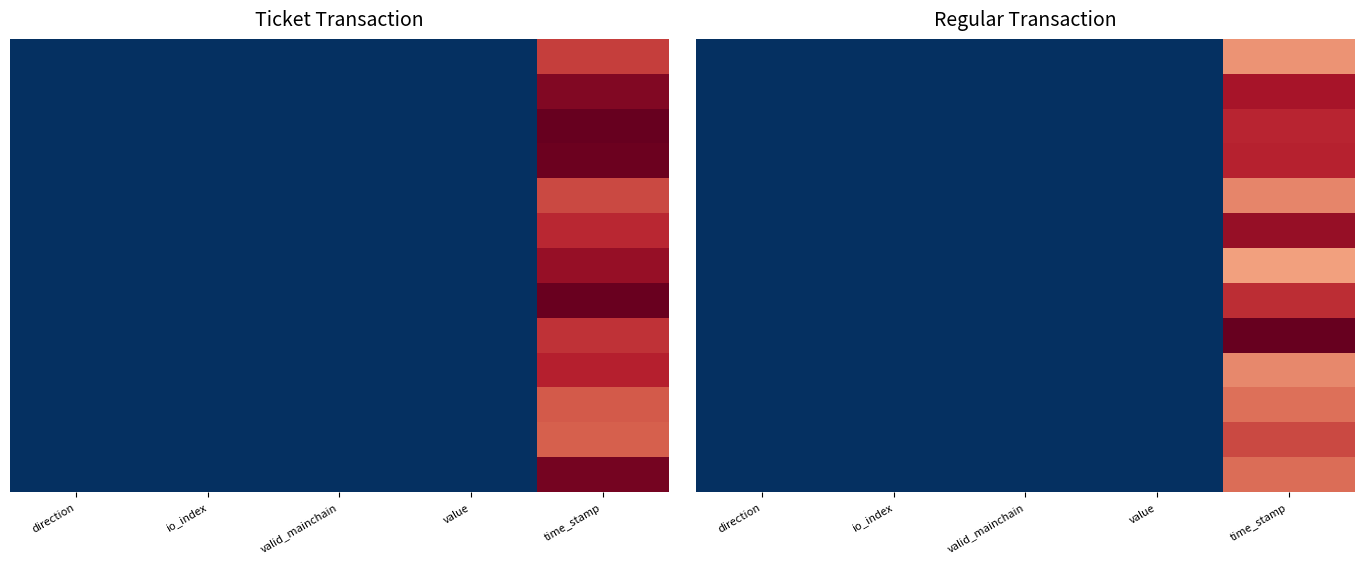

At how many categories does at least one series exceed 0?

1